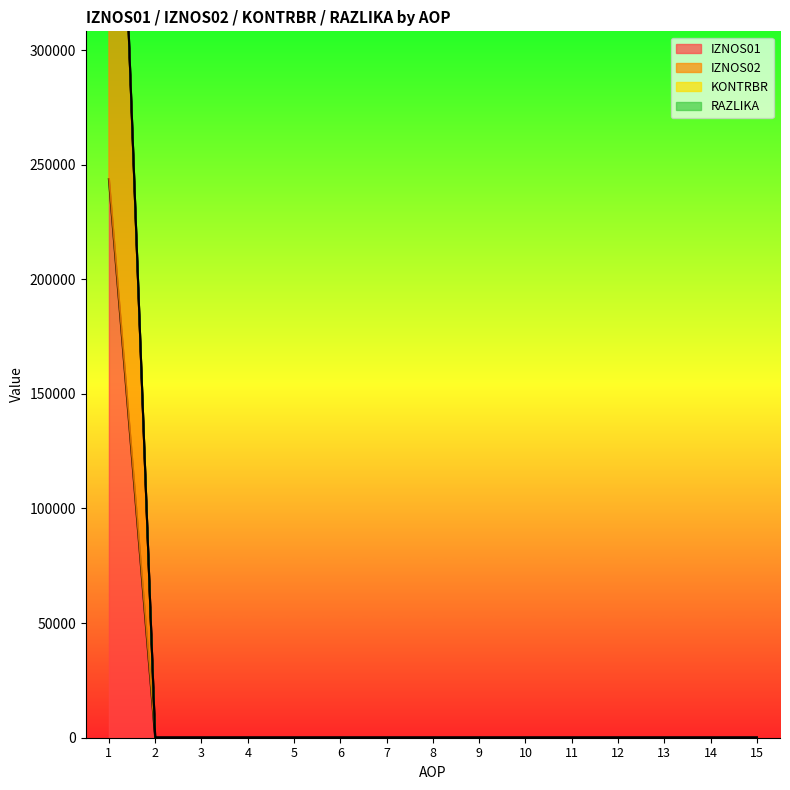

Which series changed the most between 3 and 6?

IZNOS01